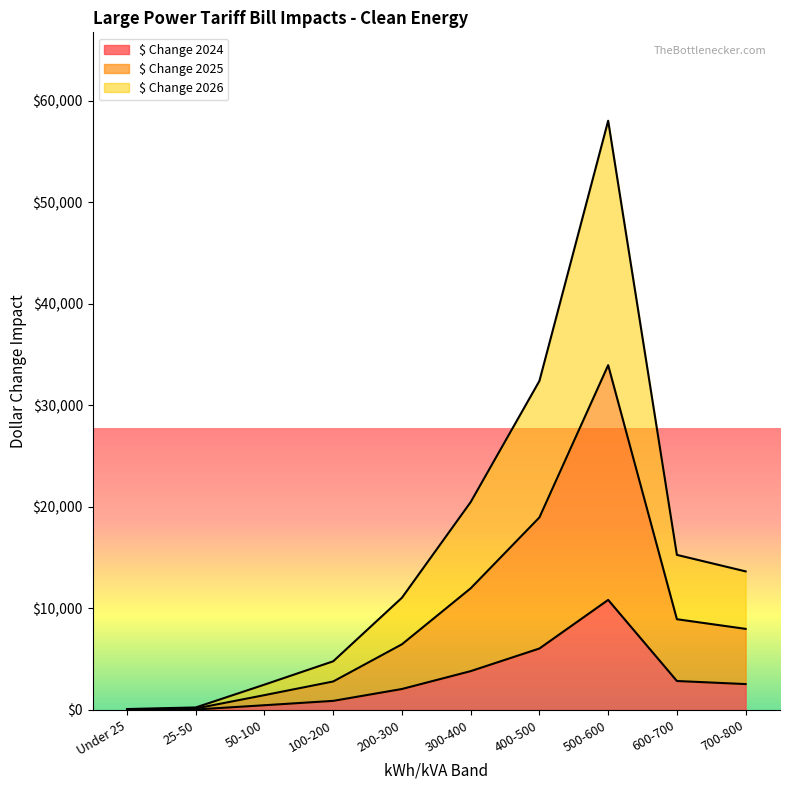

The Average Monthly Usage (kWh) series shows 32422.2 at 400-500. True or false?

True